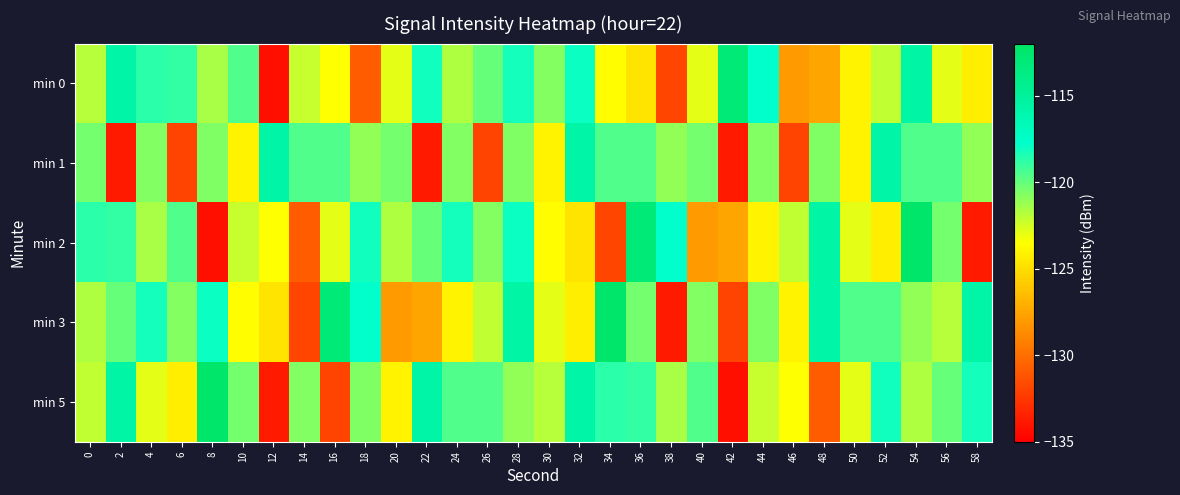

Between 10 and 40, which series saw the biggest shift?

min 2